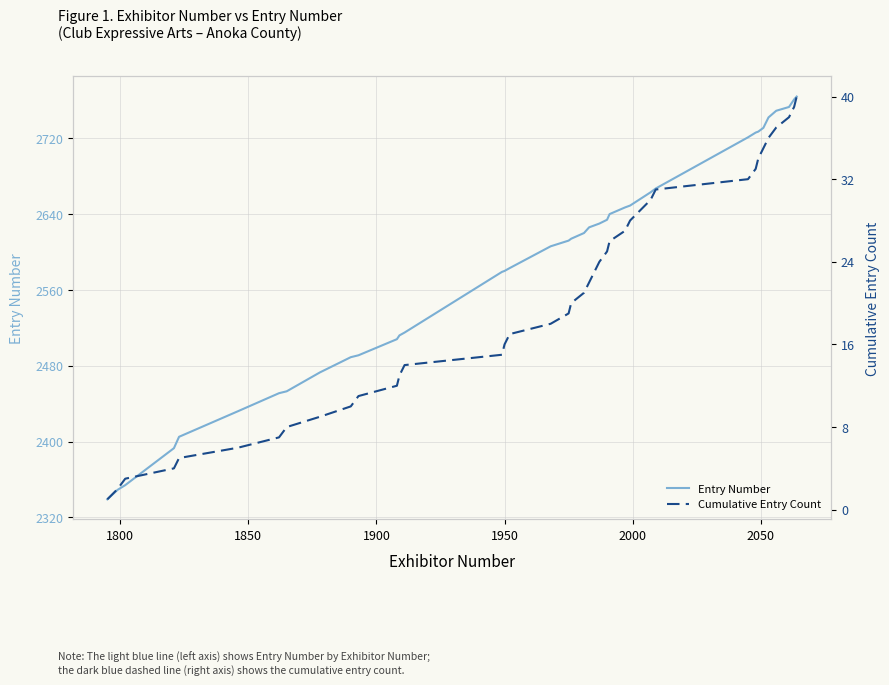

Is this an area chart (filled region under the line)?

No